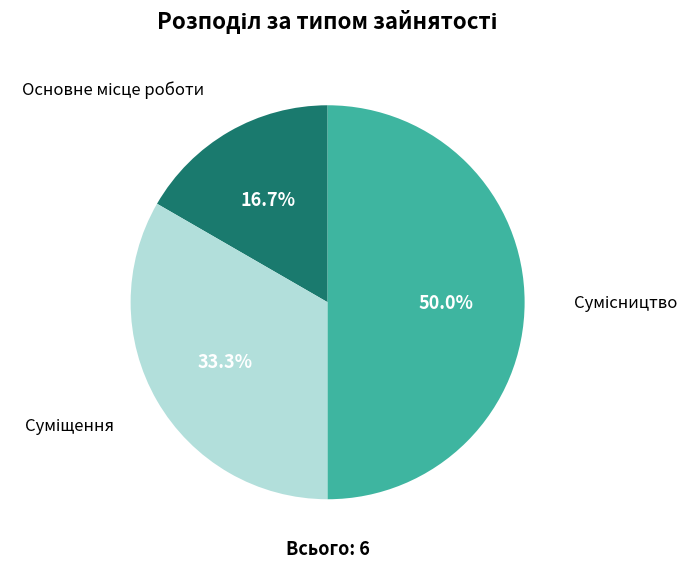

To the nearest percent, what percentage of the pie is Сумісництво?

50%